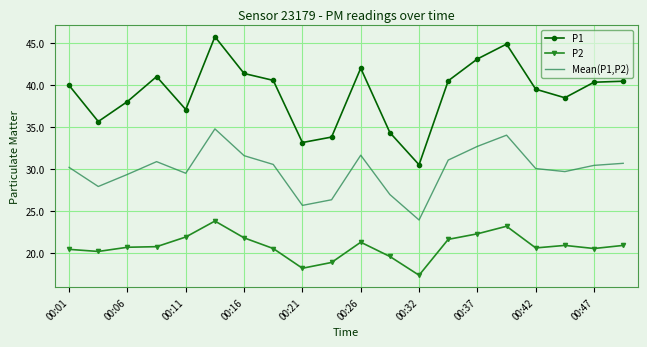

True or false: P2 and P1 intersect in this chart.

False